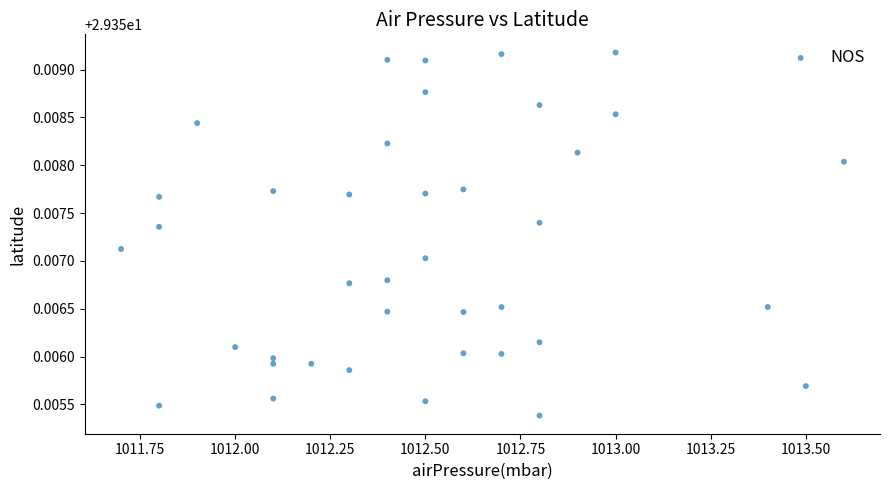

What is the range of X values (max minus min)?

1.9